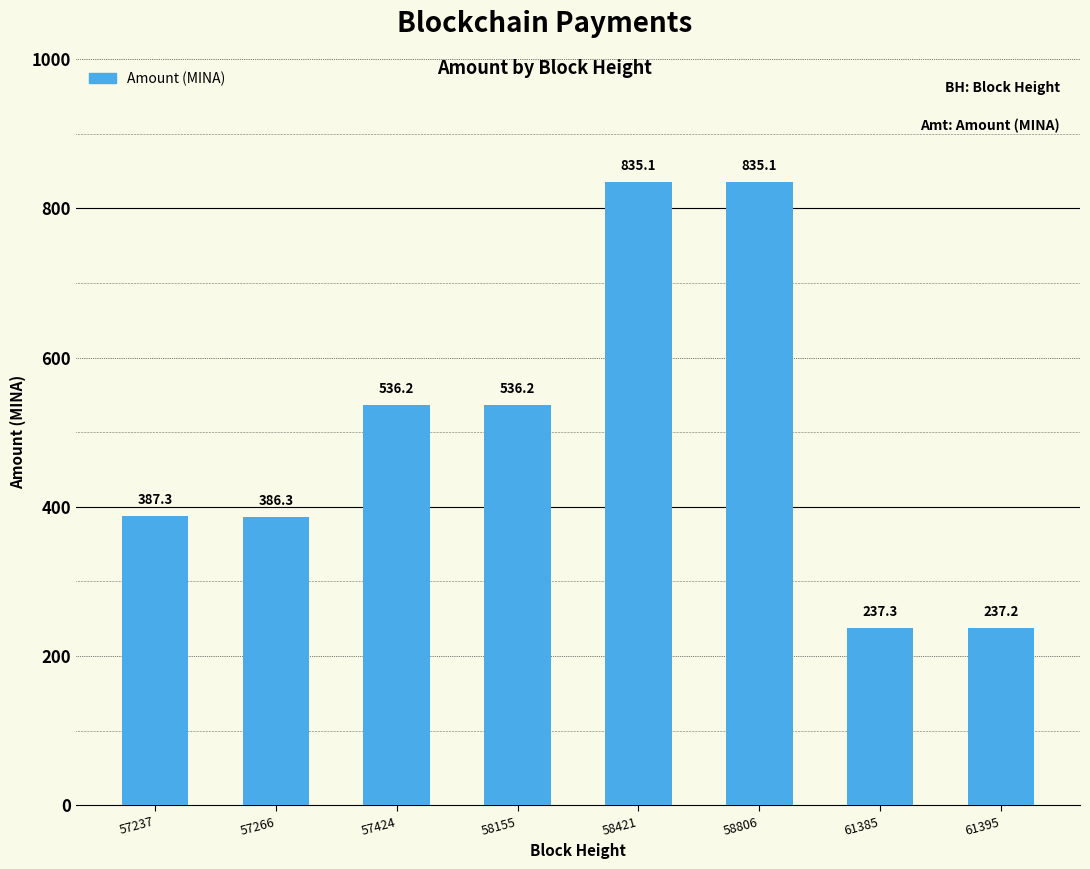

What is the value of the 2nd bar from the left?

386.3